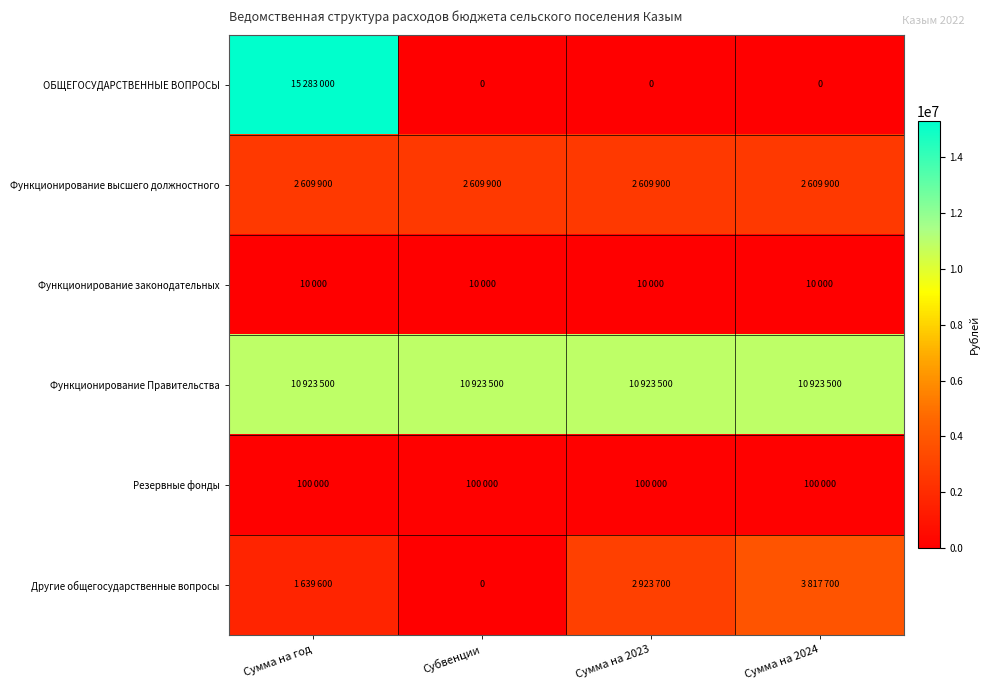

At how many categories does at least one series exceed 2111467?

4